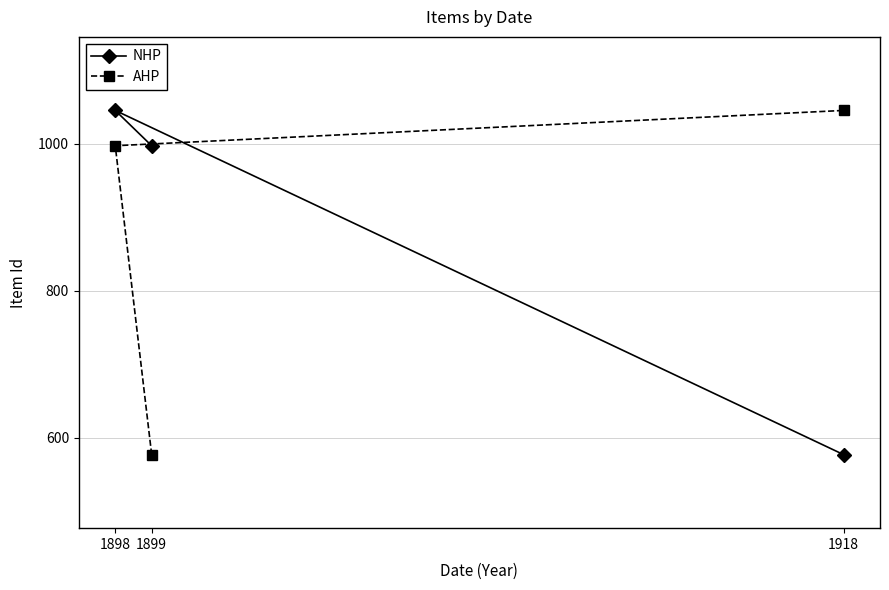

What is the difference between the AHP values at 1899 and 1918?

468